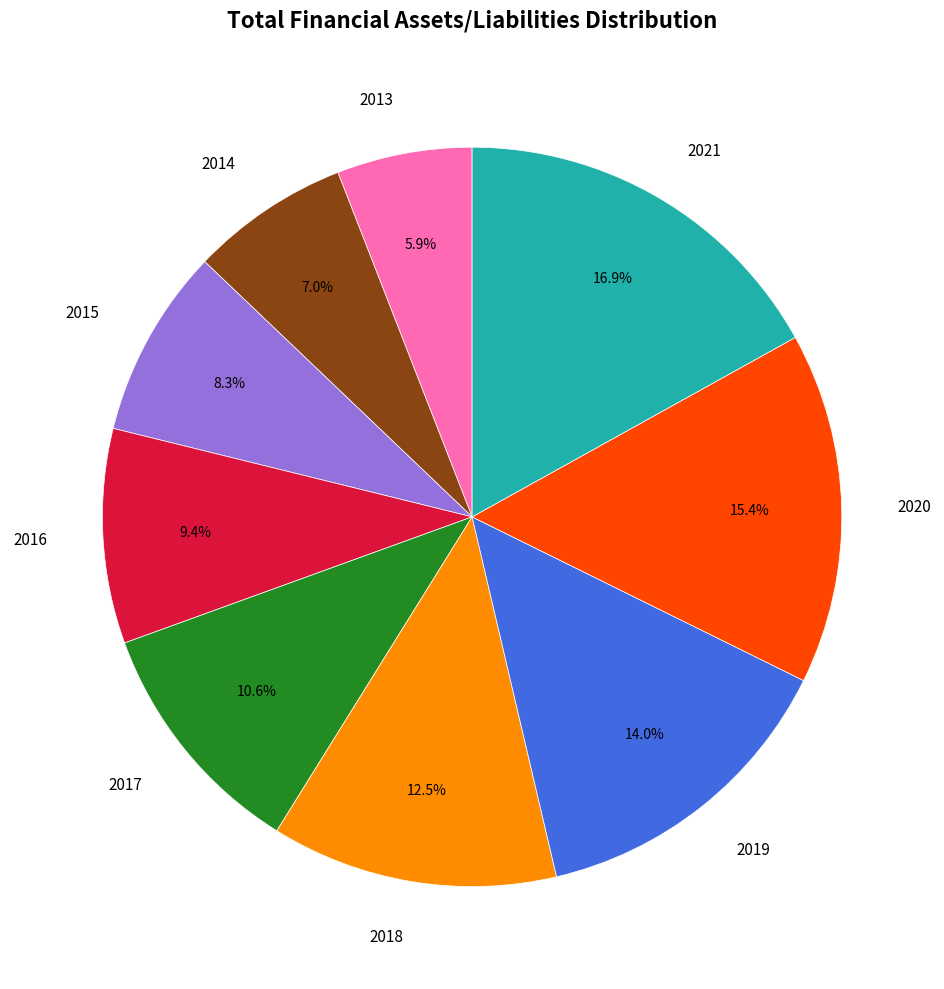

Is there any slice that represents more than half of the pie?

No